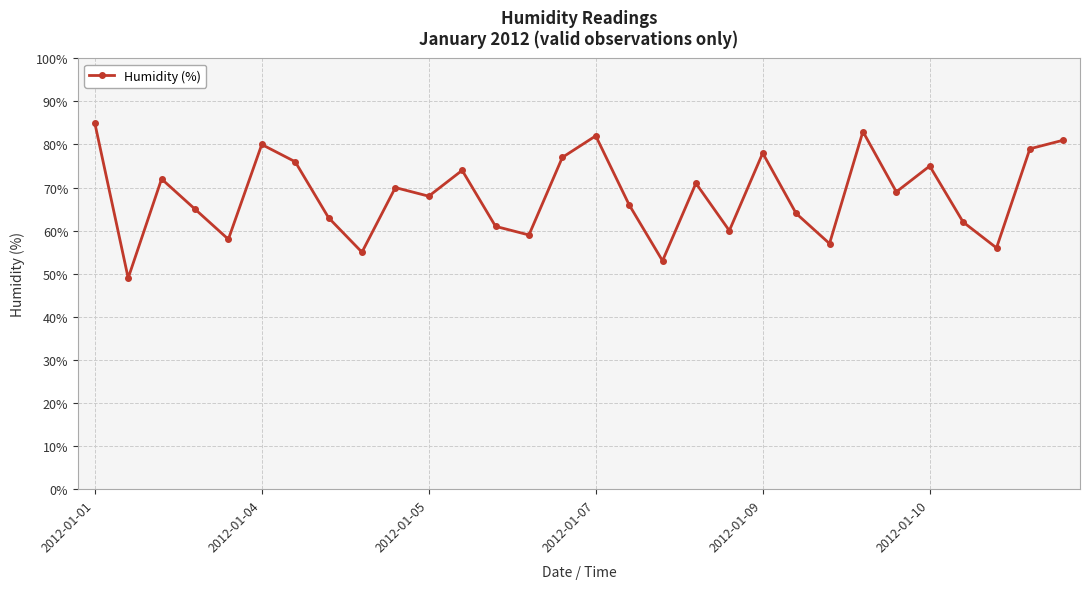

What is the smallest value displayed?

49